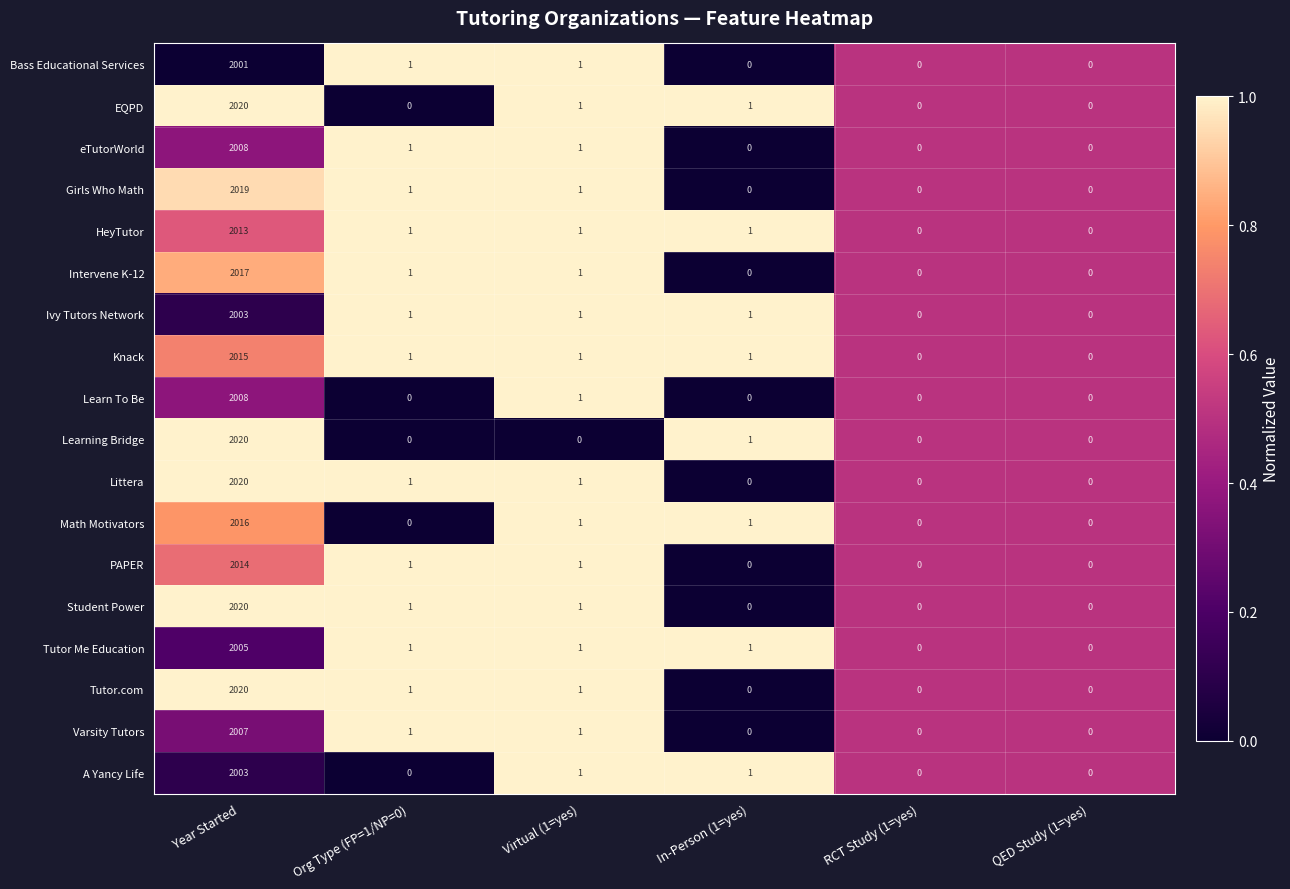

What is the maximum value shown in the chart?

2020